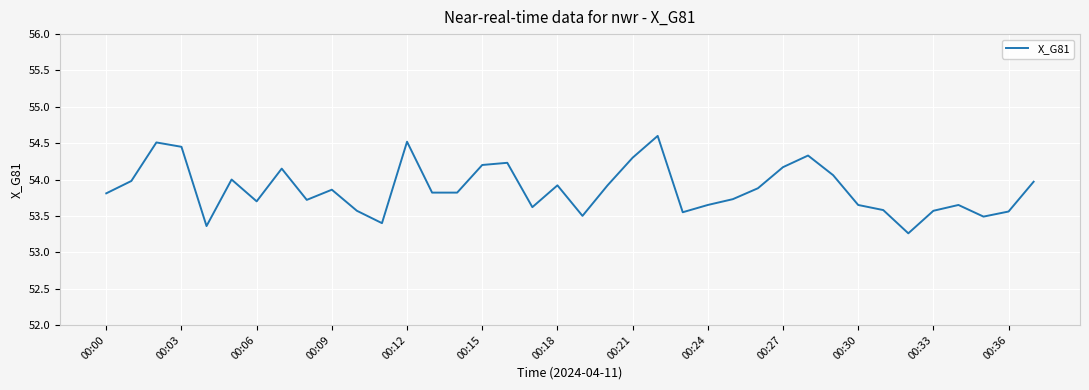

What is the minimum value shown in the chart?

53.3